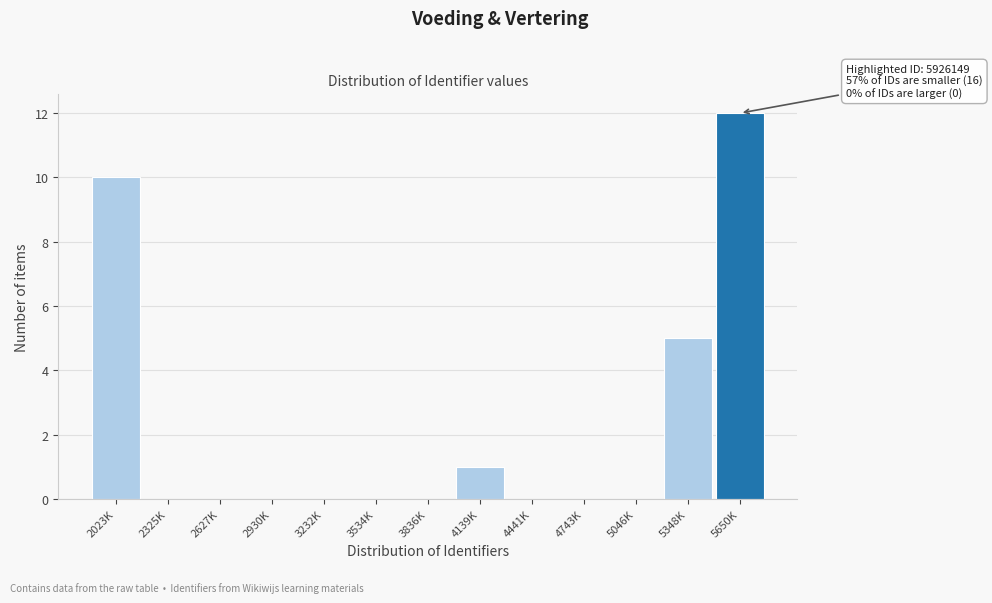

Reading left to right, transcribe all the data shown in this chart.

2023K=10	2325K=0	2627K=0	2930K=0	3232K=0	3534K=0	3836K=0	4139K=1	4441K=0	4743K=0	5046K=0	5348K=5	5650K=12